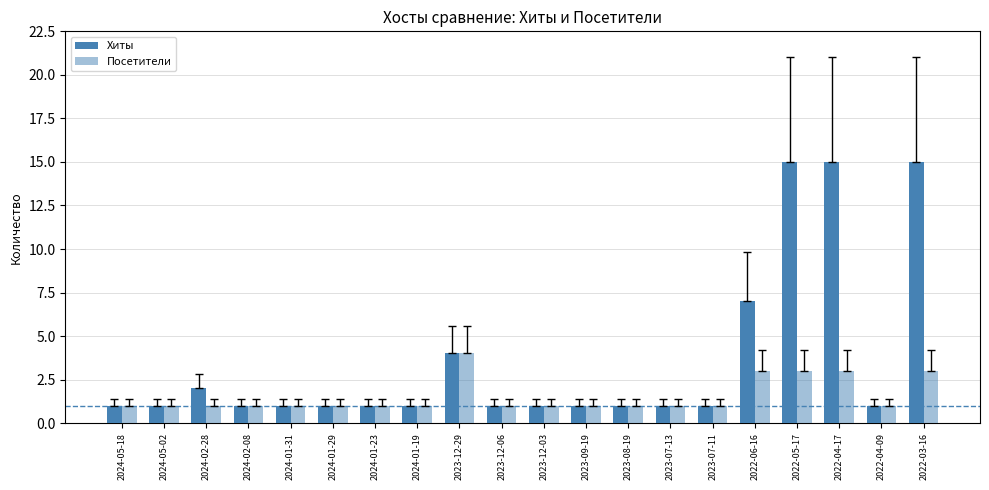

How many groups of bars are there?

20